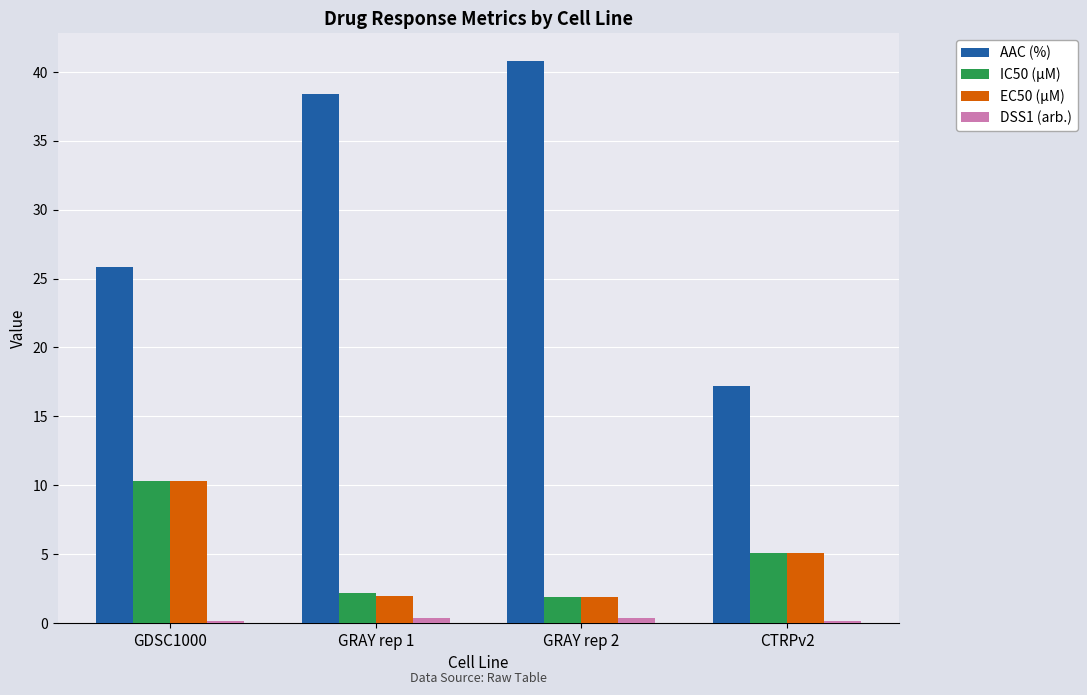

Rank the categories by AAC (%) value from highest to lowest.

GRAY rep 2, GRAY rep 1, GDSC1000, CTRPv2